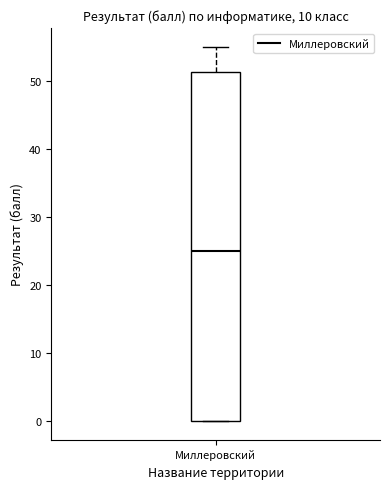

Read this box plot against the y-axis: the position of the median line, the range covered by the box, and the ends of both whiskers. The values are not printed on the chart, so give them approximately, as read against the axis.

median 25, box 0 to 51, whiskers 0 to 55